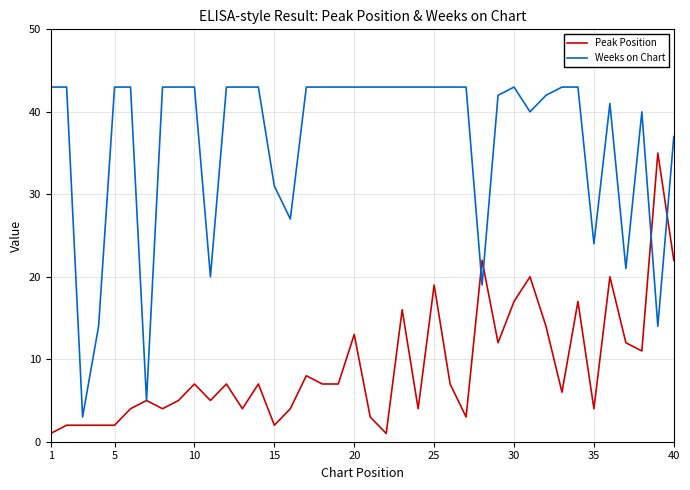

What is the lowest value of the Weeks on Chart series?

3